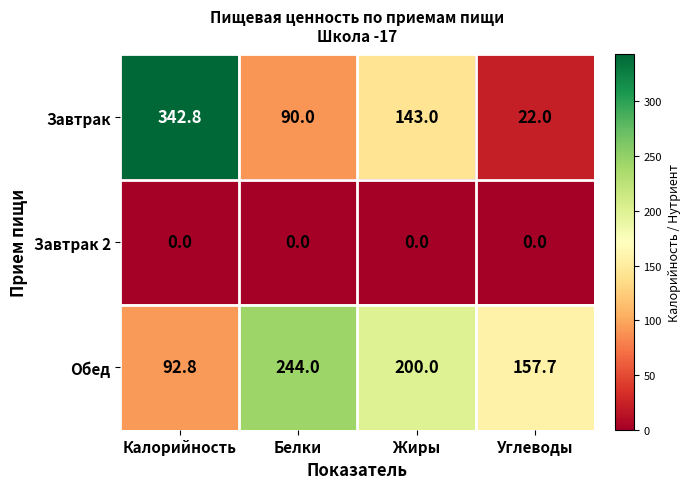

What is the sum of the Завтрак values at Белки and Калорийность?

432.8